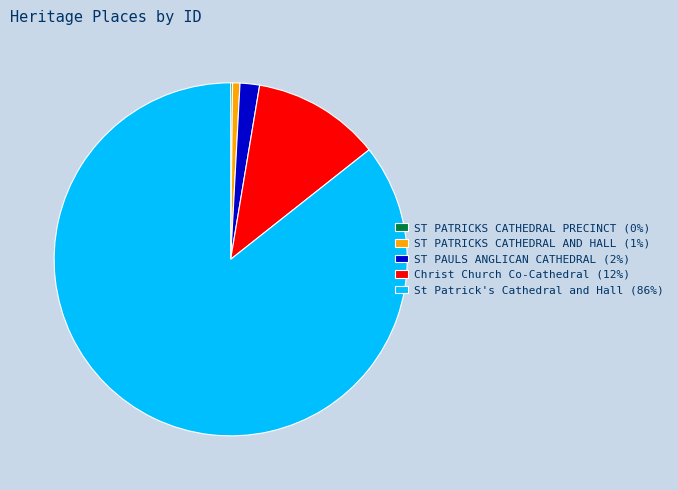

Does St Patrick's Cathedral and Hall (86%) represent more than half of the total?

Yes